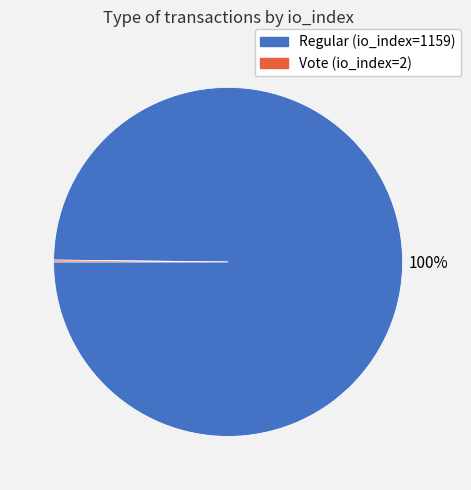

Does Regular (io_index=1159) represent more than half of the total?

Yes